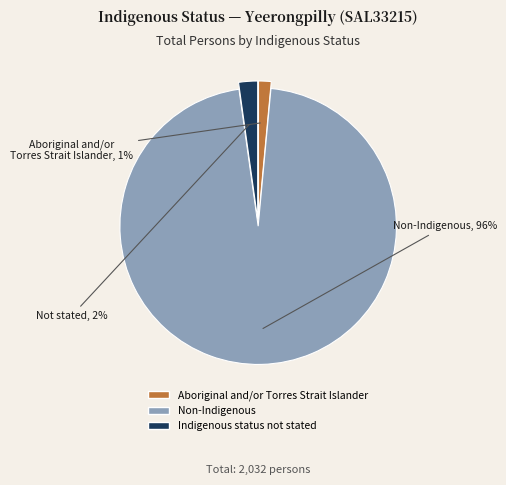

True or false: Indigenous status not stated accounts for 8% of the total.

False